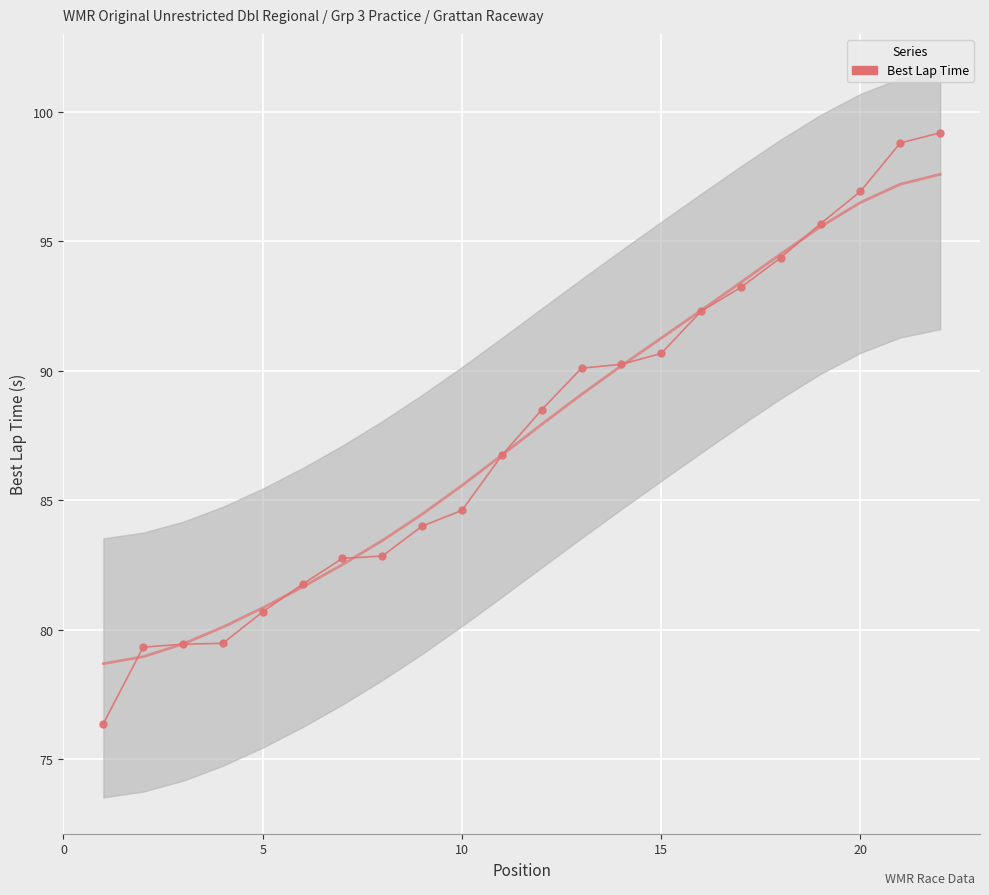

What is the average value?

87.6